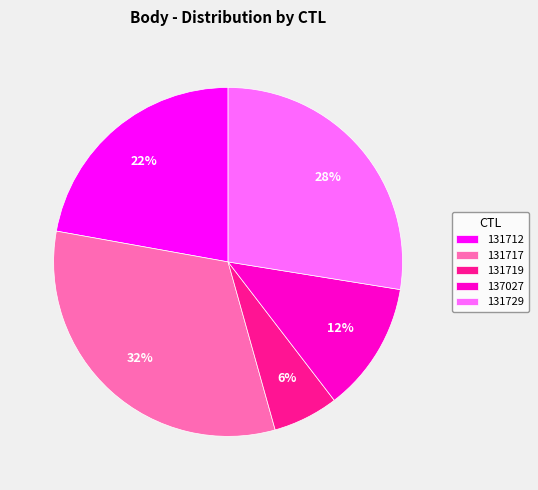

How many slices are in this pie chart?

5